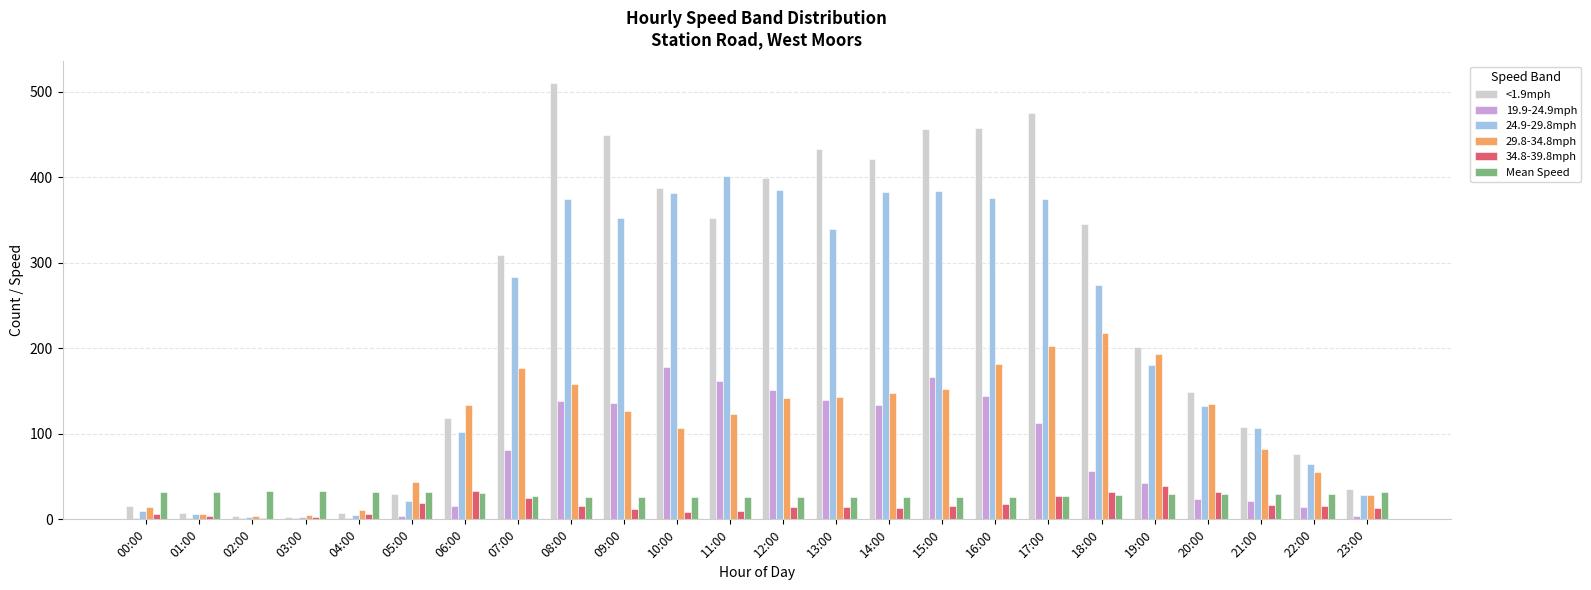

True or false: 24.9-29.8mph has a value of 44.1 at 19:00.

False